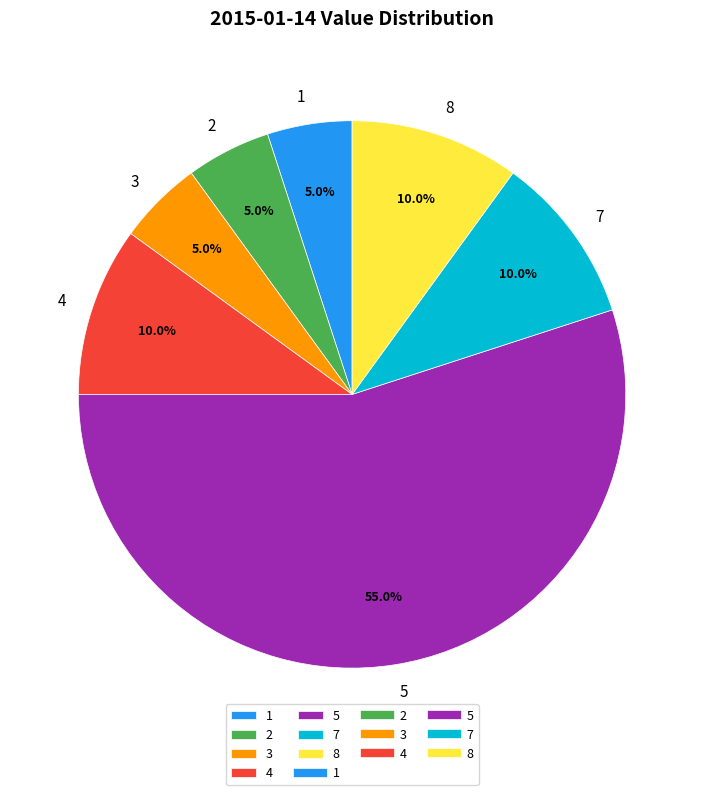

What is the largest slice in the pie chart?

5